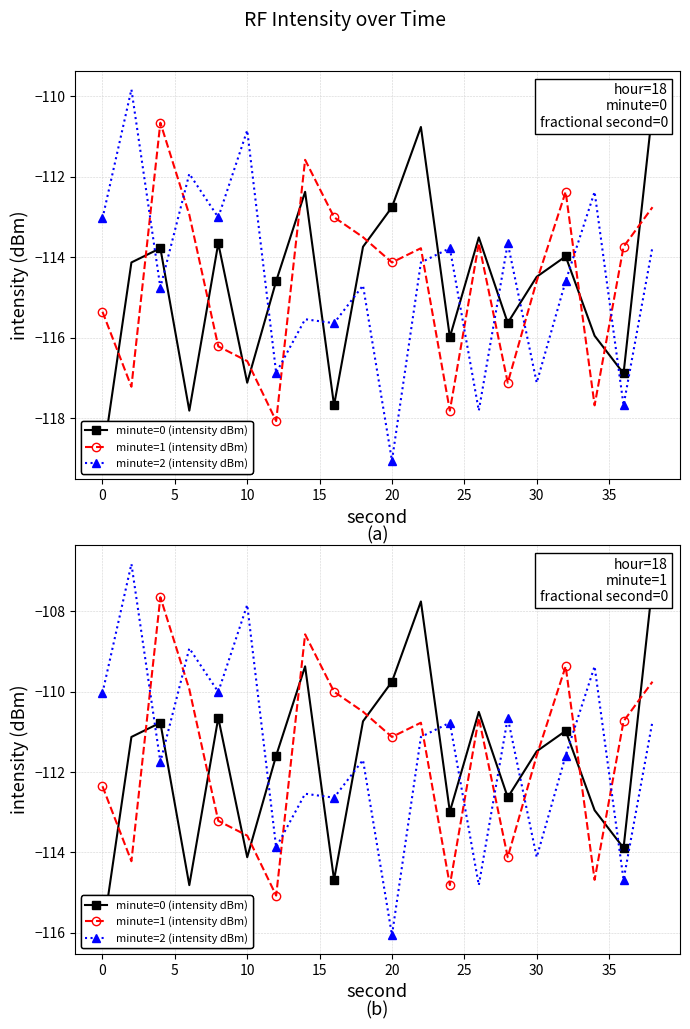

Between 25 and 35, which series saw the biggest shift?

minute=1 (intensity dBm)